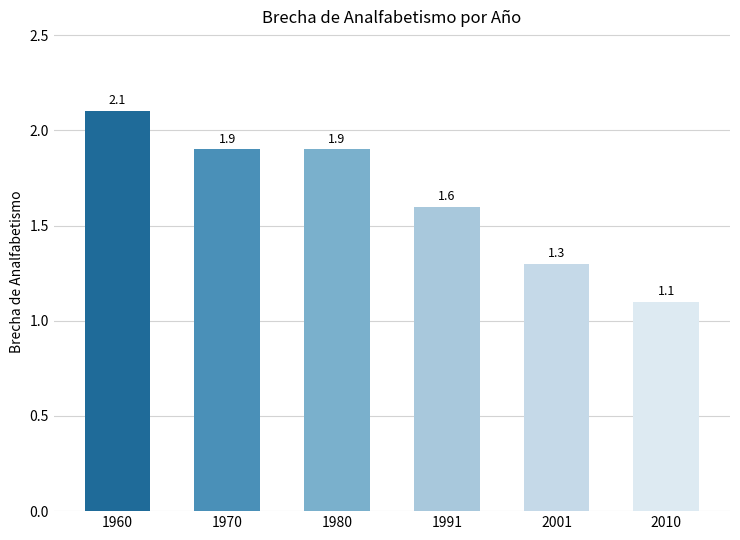

At which label is the value closest to 1?

2010